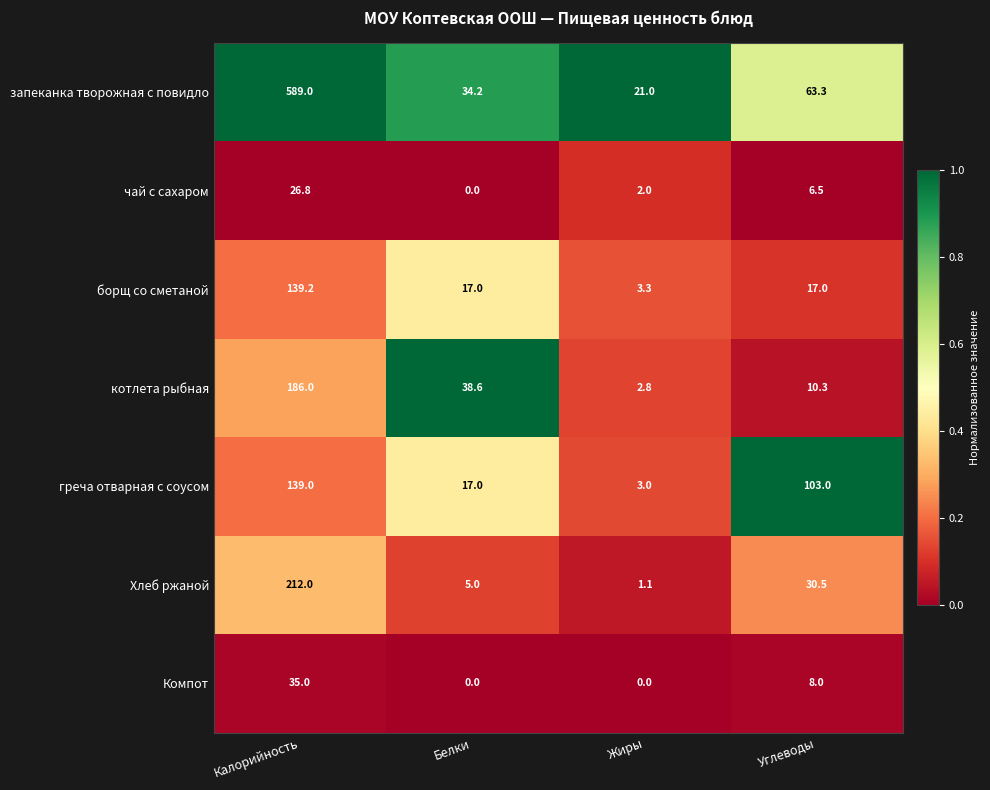

What is the highest value of the греча отварная с соусом series?

139.0